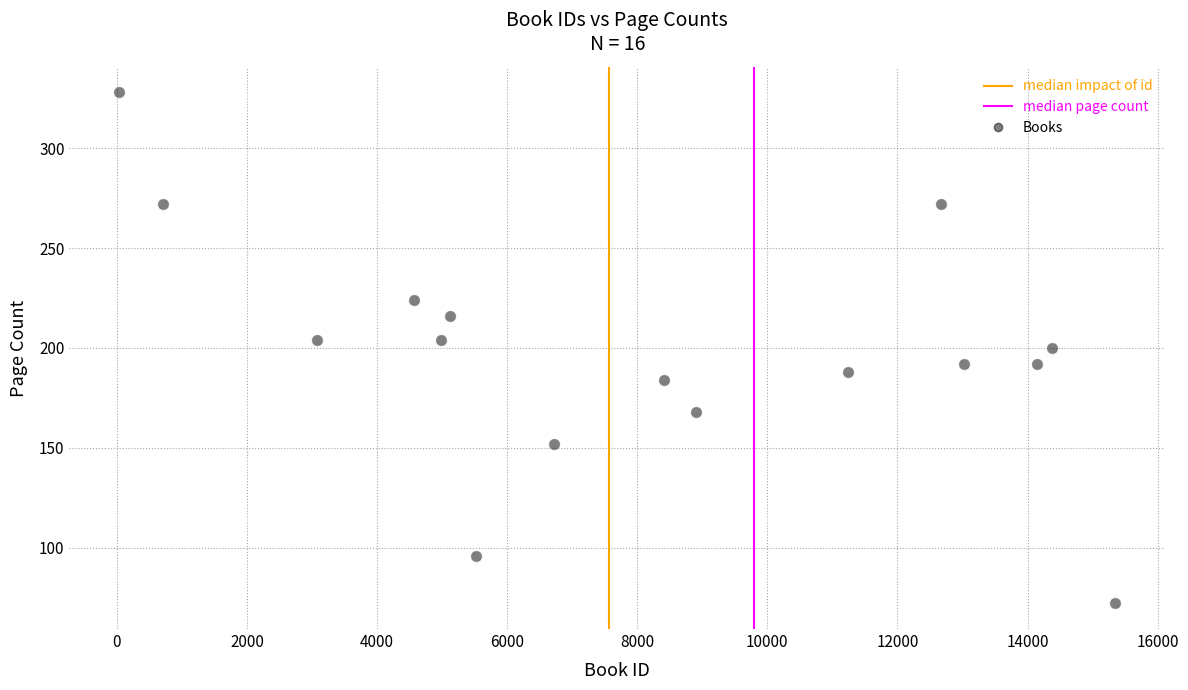

What is the range of Y values (max minus min)?

256